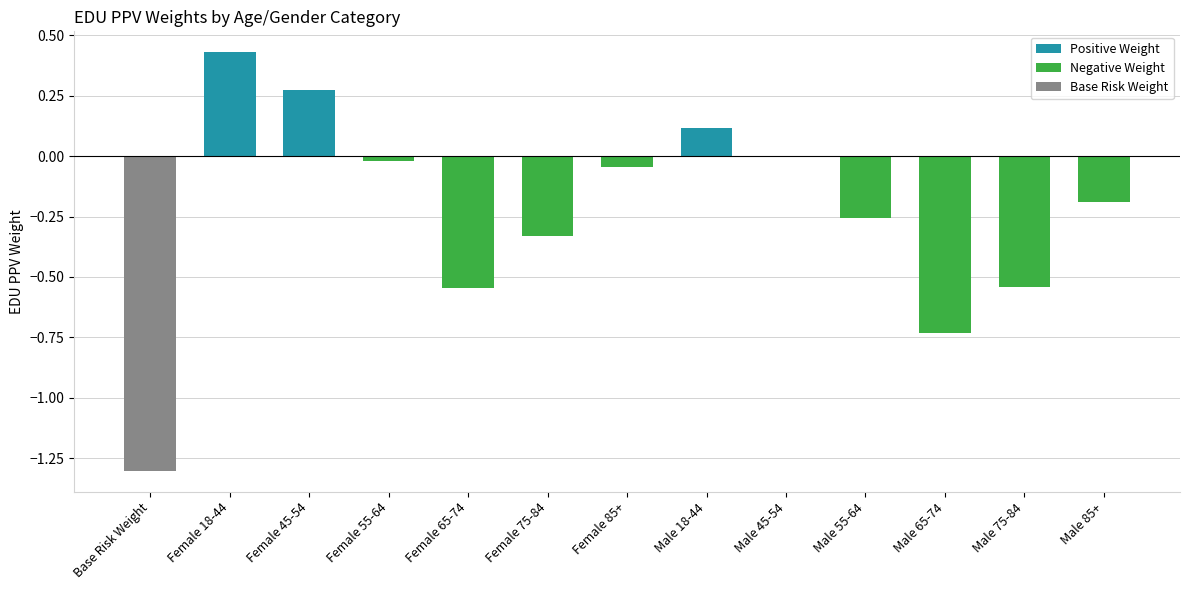

The chart shows a value of 0.0 at Male 45-54. True or false?

True